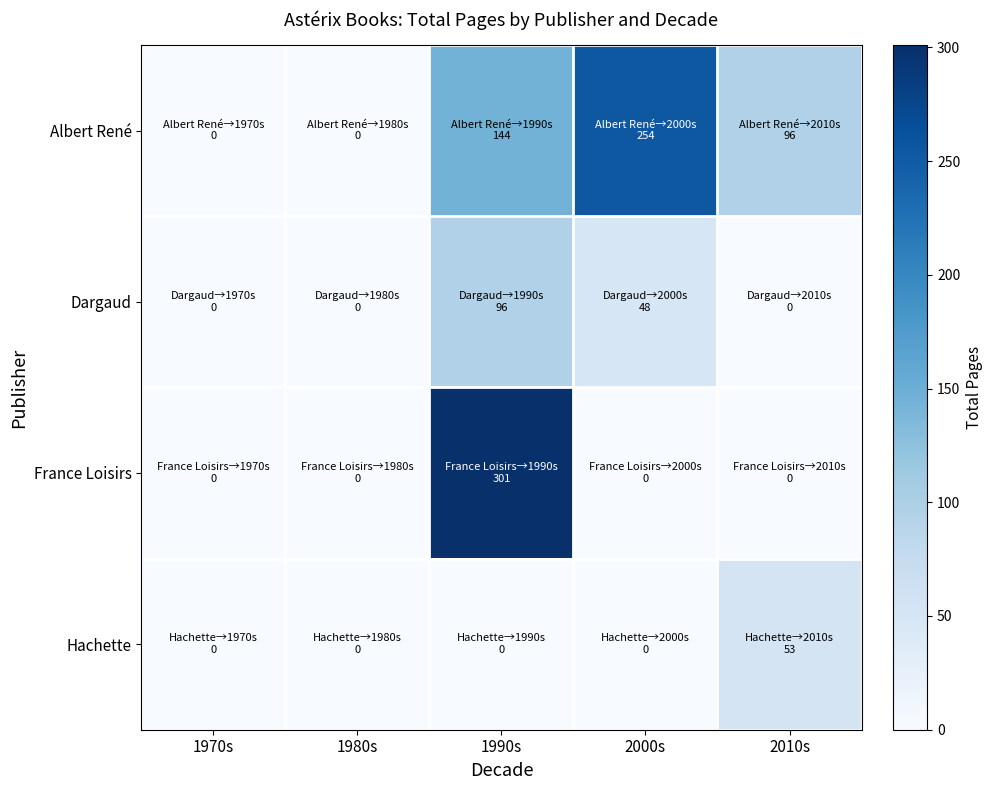

Reading left to right, extract all data points from this chart.

Albert René: 1970s=0	1980s=0	1990s=144	2000s=254	2010s=96
Dargaud: 1970s=0	1980s=0	1990s=96	2000s=48	2010s=0
France Loisirs: 1970s=0	1980s=0	1990s=301	2000s=0	2010s=0
Hachette: 1970s=0	1980s=0	1990s=0	2000s=0	2010s=53